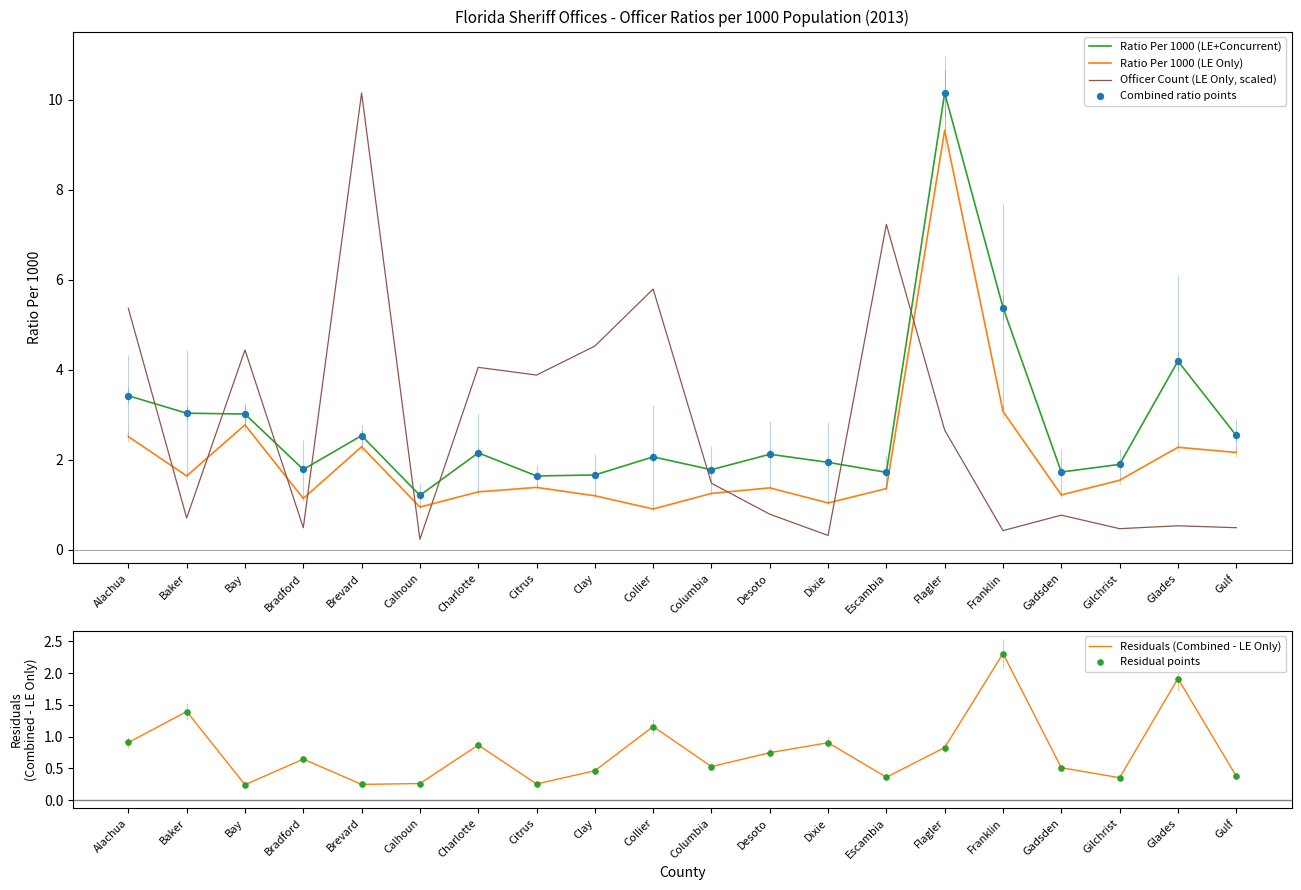

Which series reaches the maximum Y coordinate?

Ratio Per 1000 (LE+Concurrent)